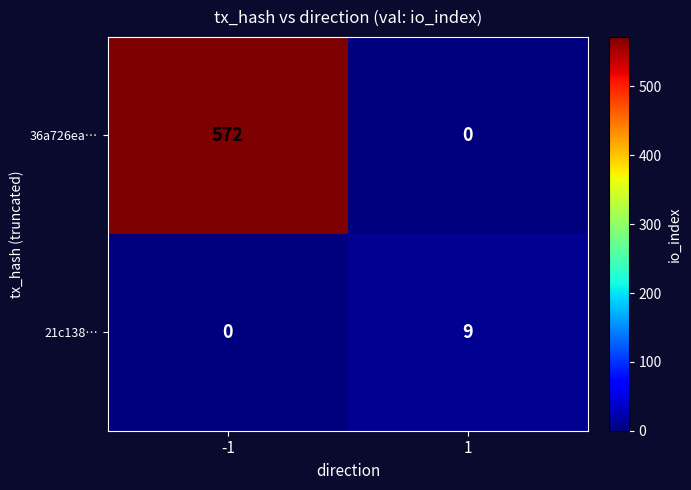

Rank the series by their maximum value, from highest to lowest.

36a726ea…, 21c138…